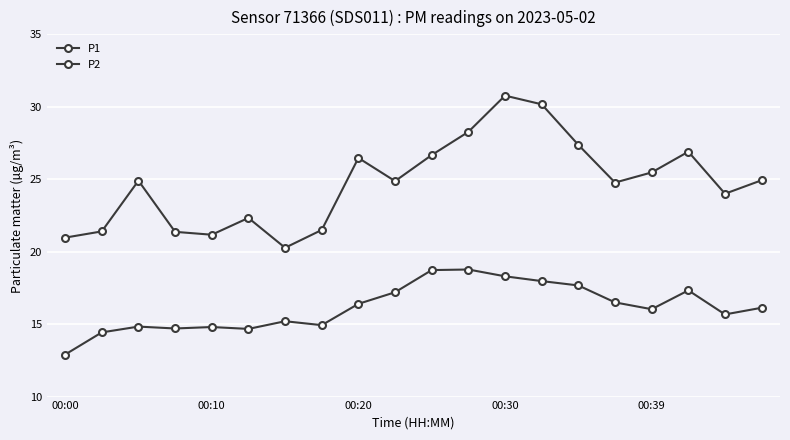

Reading left to right, list all the values displayed in this chart.

P1: 21.0	21.4	24.9	21.4	21.2	22.3	20.3	21.5	26.5	24.9	26.7	28.3	30.8	30.2	27.4	24.8	25.5	26.9	24.0	24.9
P2: 12.9	14.4	14.8	14.7	14.8	14.7	15.2	14.9	16.4	17.2	18.7	18.8	18.3	18.0	17.7	16.5	16.0	17.3	15.7	16.1